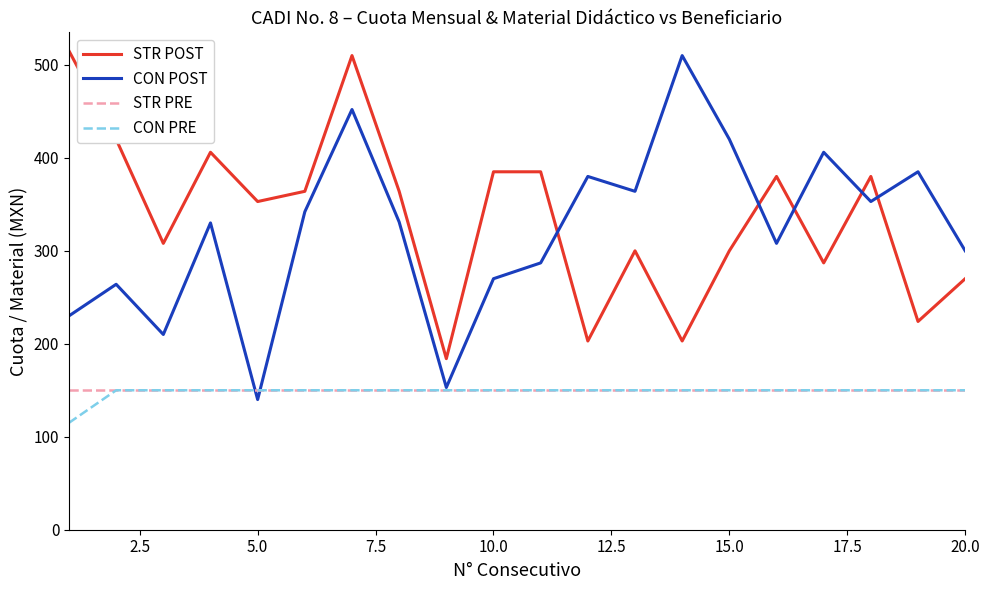

Which series has the widest spread of values?

CON POST